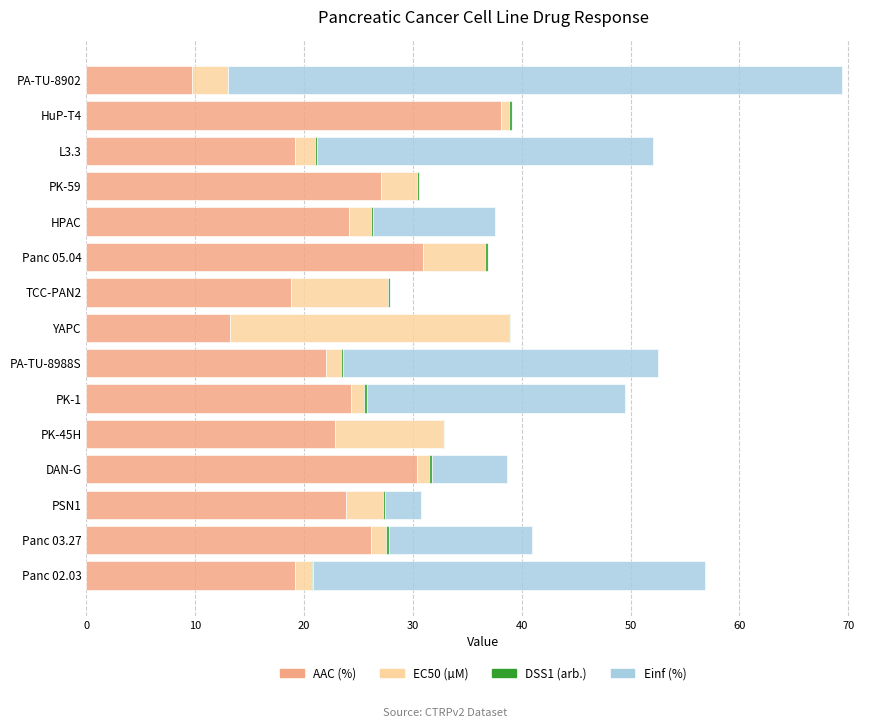

What is the maximum value for AAC (%)?

38.1